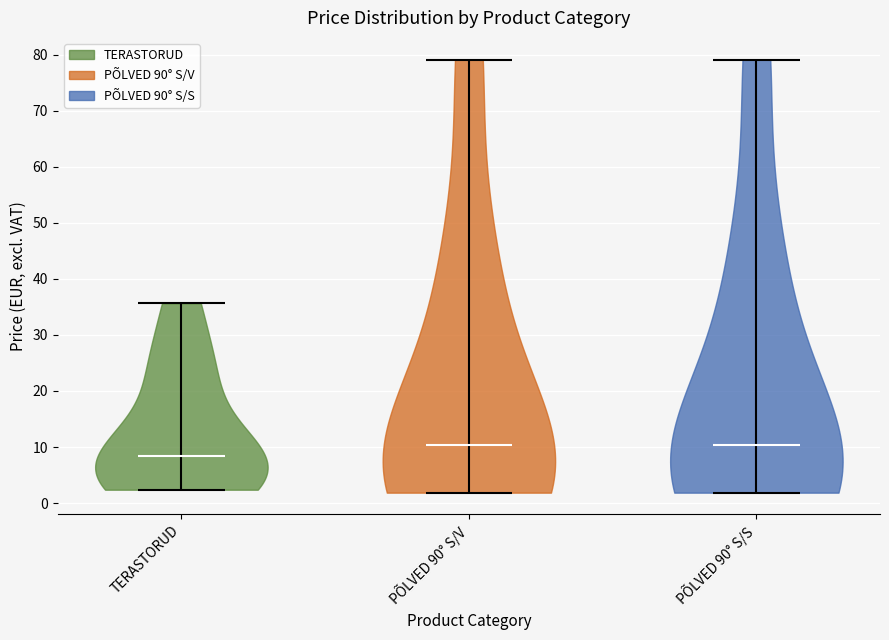

Reading left to right, read every violin against the y-axis: where its median line is, and the lowest and highest points it reaches. The values are not printed on the chart, so give them approximately, as read against the axis.

TERASTORUD: median line 8, lowest point 2, highest point 36
PÕLVED 90° S/V: median line 10, lowest point 2, highest point 79
PÕLVED 90° S/S: median line 10, lowest point 2, highest point 79